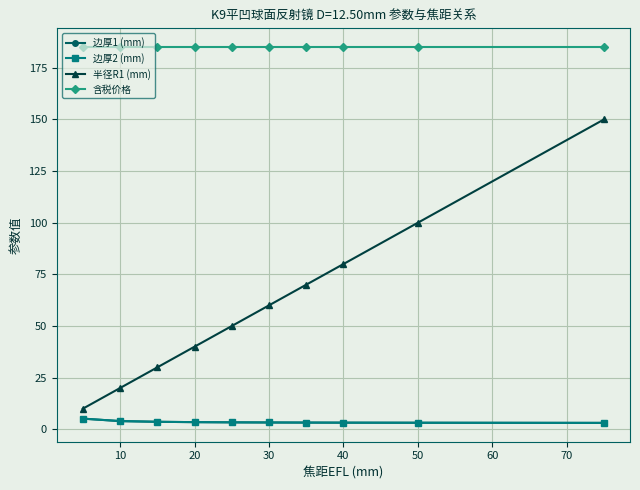

How many lines are shown in the chart?

4